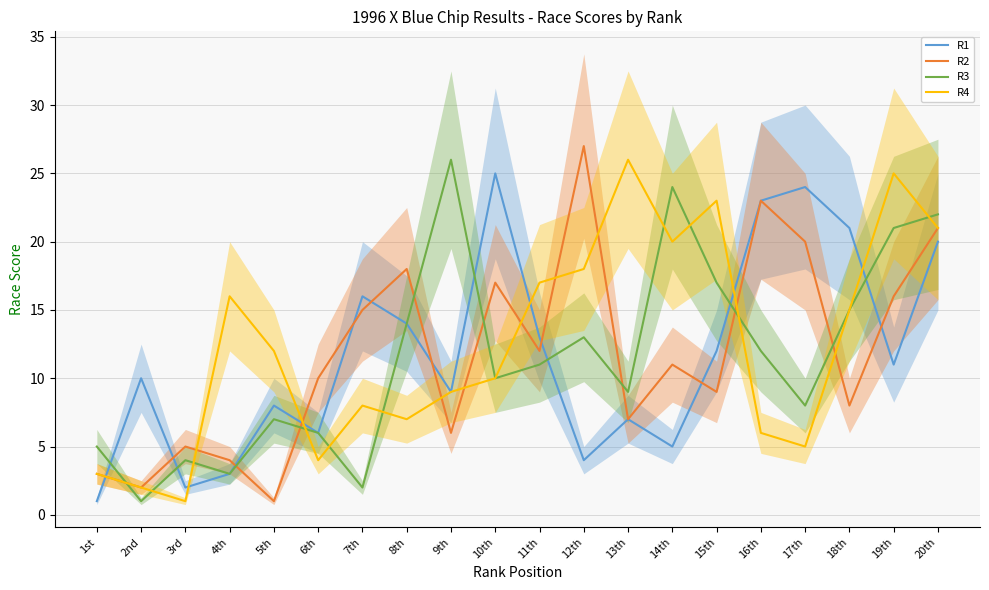

Reading right to left, transcribe all the data shown in this chart.

R1: 20th=20	19th=11	18th=21	17th=24	16th=23	15th=12	14th=5	13th=7	12th=4	11th=13	10th=25	9th=9	8th=14	7th=16	6th=6	5th=8	4th=3	3rd=2	2nd=10	1st=1
R2: 20th=21	19th=16	18th=8	17th=20	16th=23	15th=9	14th=11	13th=7	12th=27	11th=12	10th=17	9th=6	8th=18	7th=15	6th=10	5th=1	4th=4	3rd=5	2nd=2	1st=3
R3: 20th=22	19th=21	18th=15	17th=8	16th=12	15th=17	14th=24	13th=9	12th=13	11th=11	10th=10	9th=26	8th=14	7th=2	6th=6	5th=7	4th=3	3rd=4	2nd=1	1st=5
R4: 20th=21	19th=25	18th=15	17th=5	16th=6	15th=23	14th=20	13th=26	12th=18	11th=17	10th=10	9th=9	8th=7	7th=8	6th=4	5th=12	4th=16	3rd=1	2nd=2	1st=3